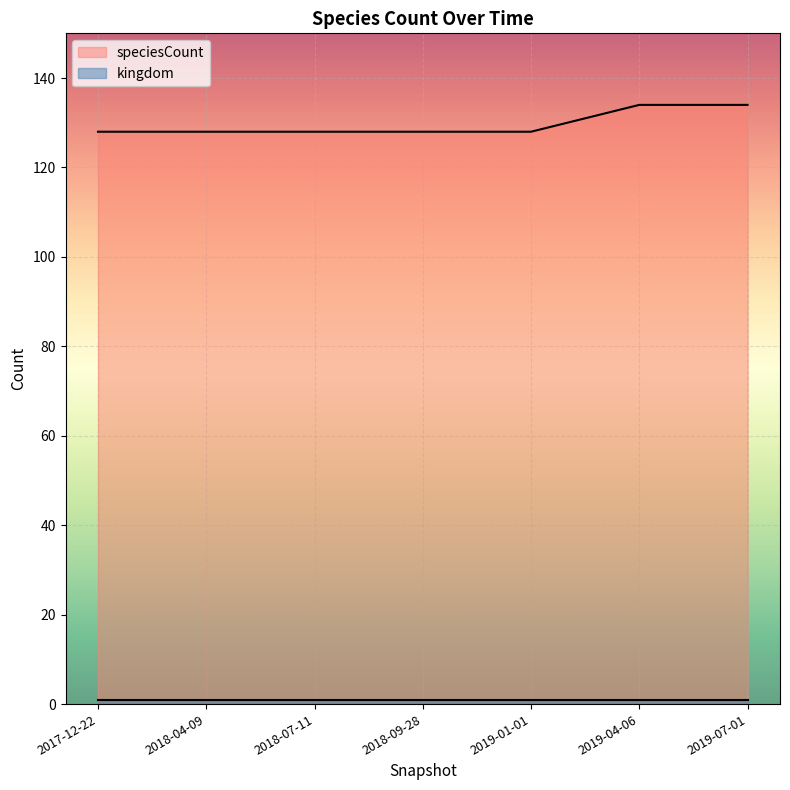

What position from the left is 2019-01-01?

5